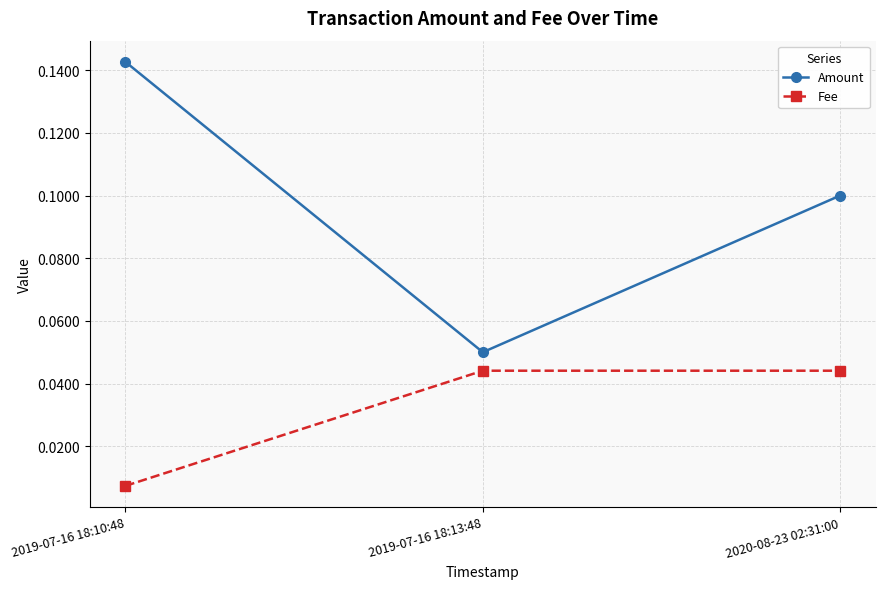

Which label corresponds to the largest value in the chart?

2019-07-16 18:10:48